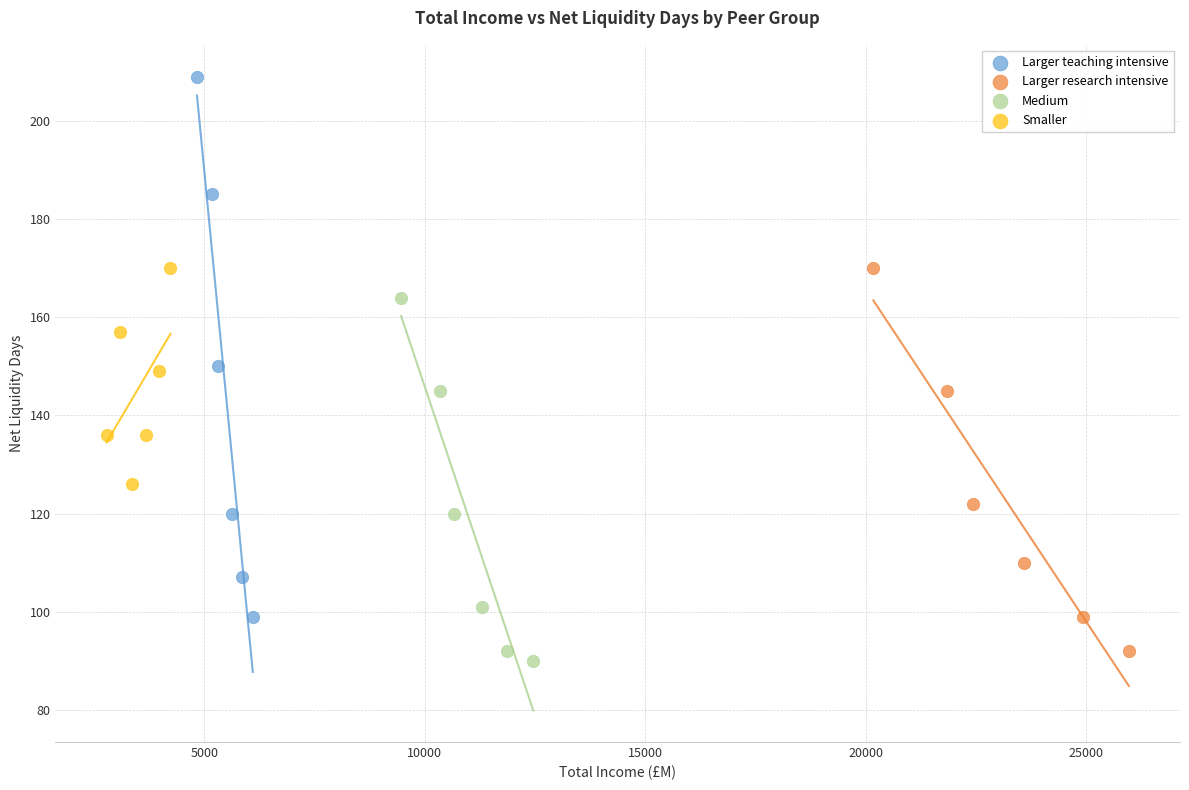

Which series reaches the minimum Y coordinate?

Medium